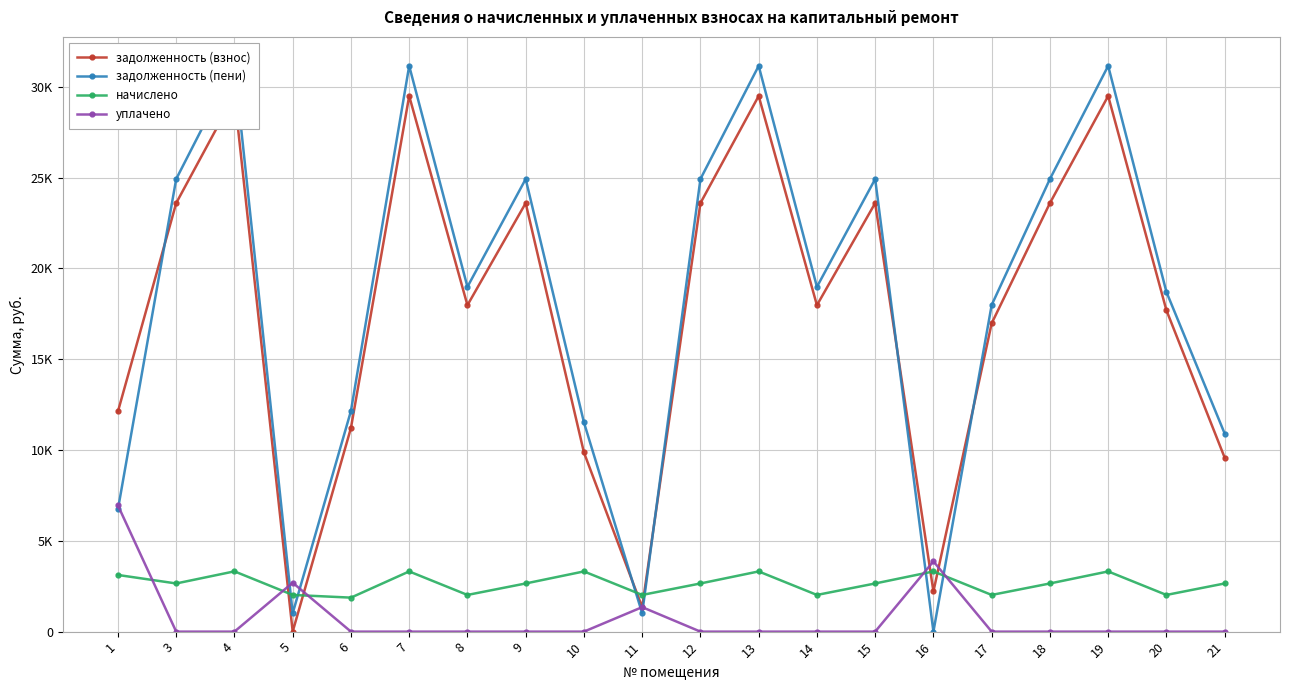

Where do уплачено and начислено first cross each other?

1 and 3